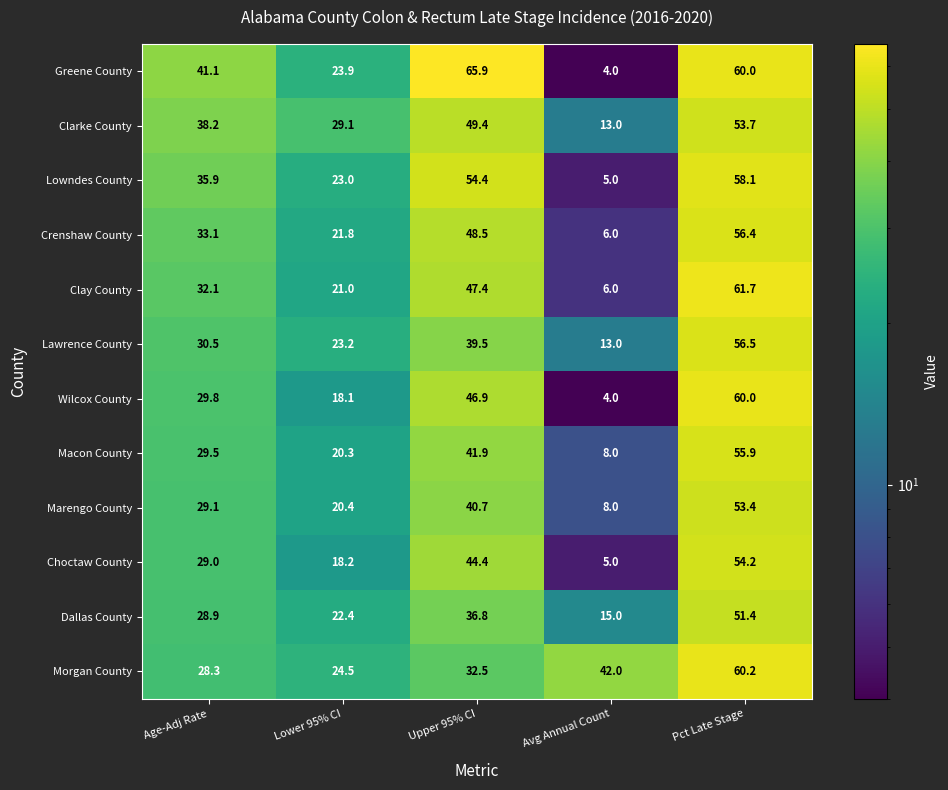

Count the number of data series in this chart.

12